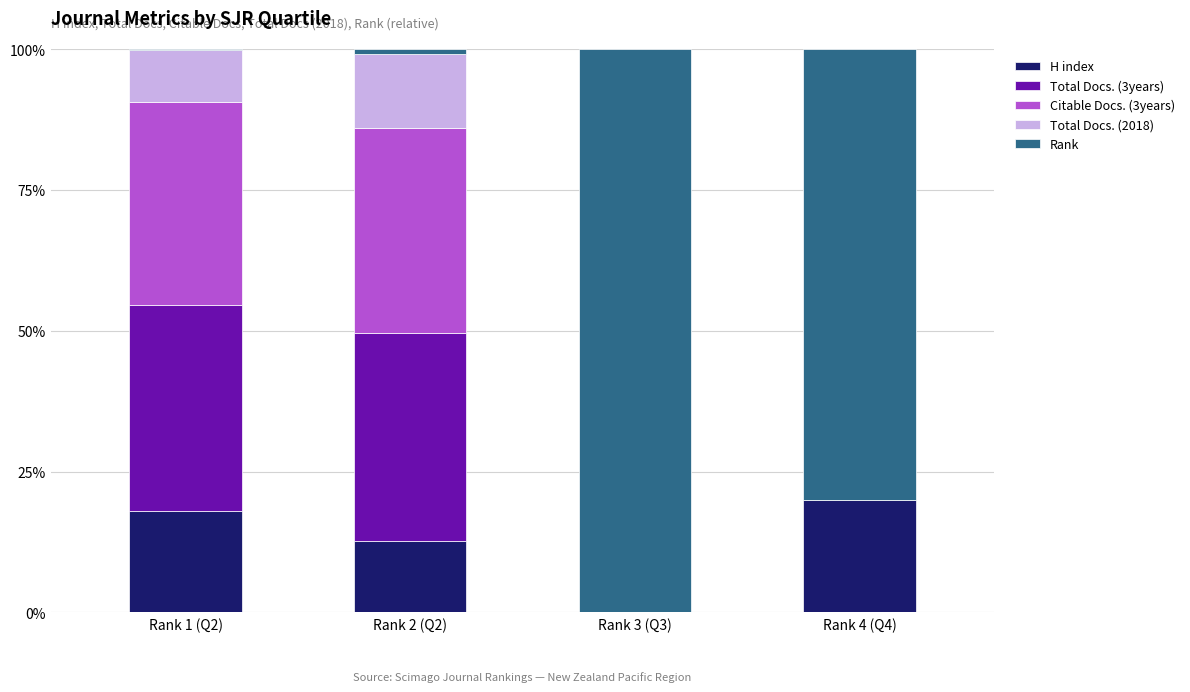

What is the maximum value for H index?

20.0